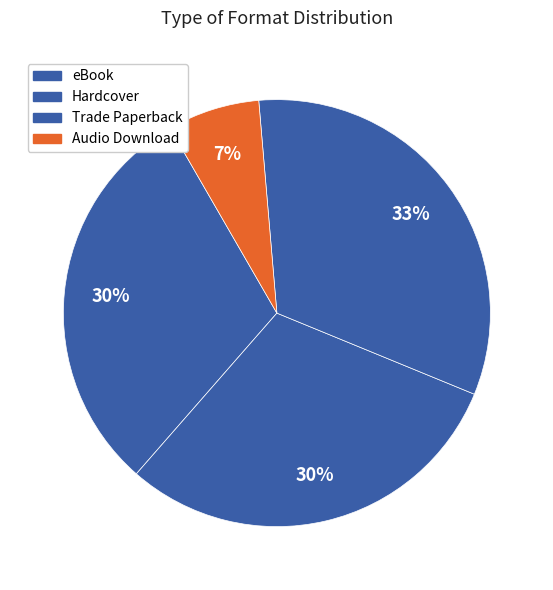

What is the total percentage of Audio Download and eBook?

39.7%